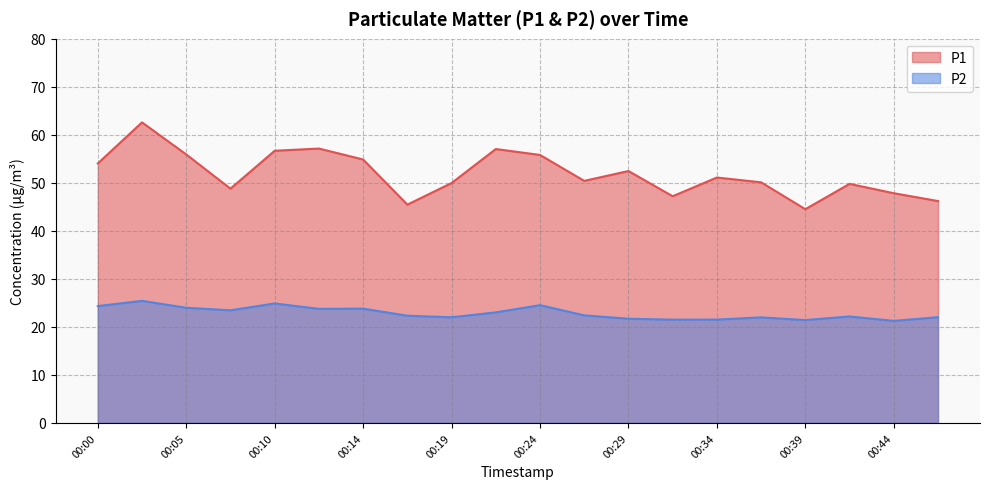

Which has a higher value, 00:19 or 00:12?

00:12